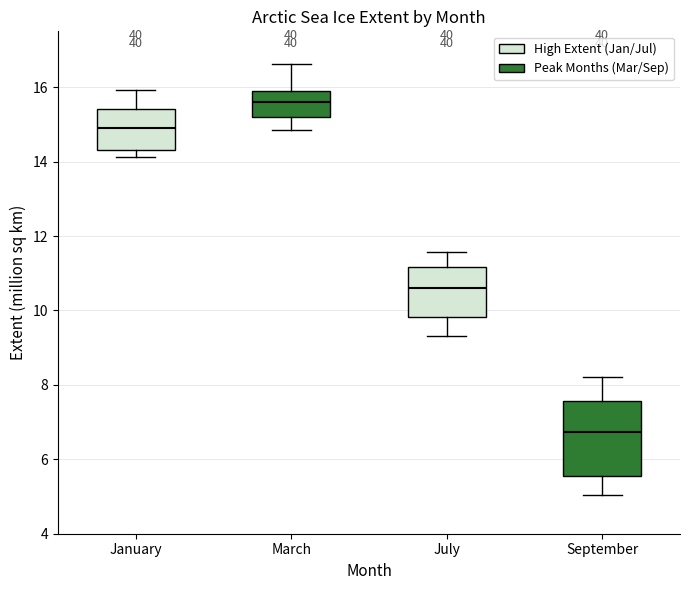

Reading left to right, transcribe this box plot: for each box, give where its median line is, the range the box spans, and where its two whiskers end, as read against the y-axis. The values are not printed on the chart, so give them approximately, as read against the axis.

January: median 15.0, box 14.4 to 15.4, whiskers 14.2 to 16.0
March: median 15.6, box 15.2 to 15.8, whiskers 14.8 to 16.6
July: median 10.6, box 9.8 to 11.2, whiskers 9.4 to 11.6
September: median 6.8, box 5.6 to 7.6, whiskers 5.0 to 8.2